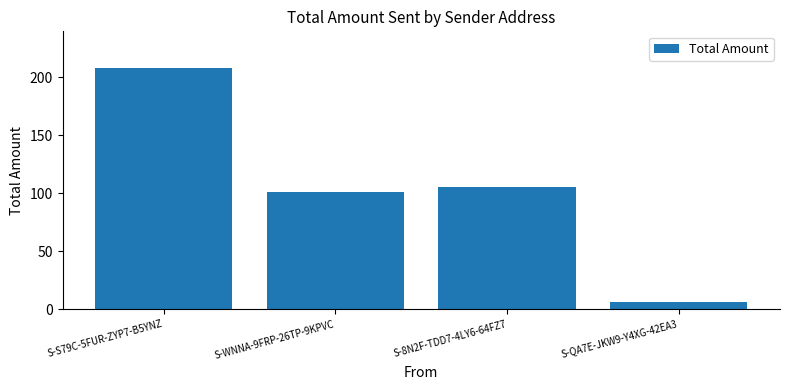

True or false: the data shows 105.0 at S-8N2F-TDD7-4LY6-64FZ7.

True